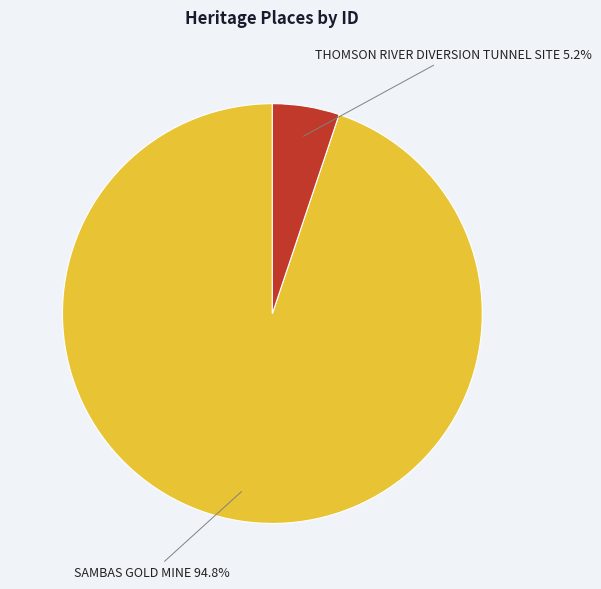

True or false: THOMSON RIVER DIVERSION TUNNEL SITE accounts for 1% of the total.

False